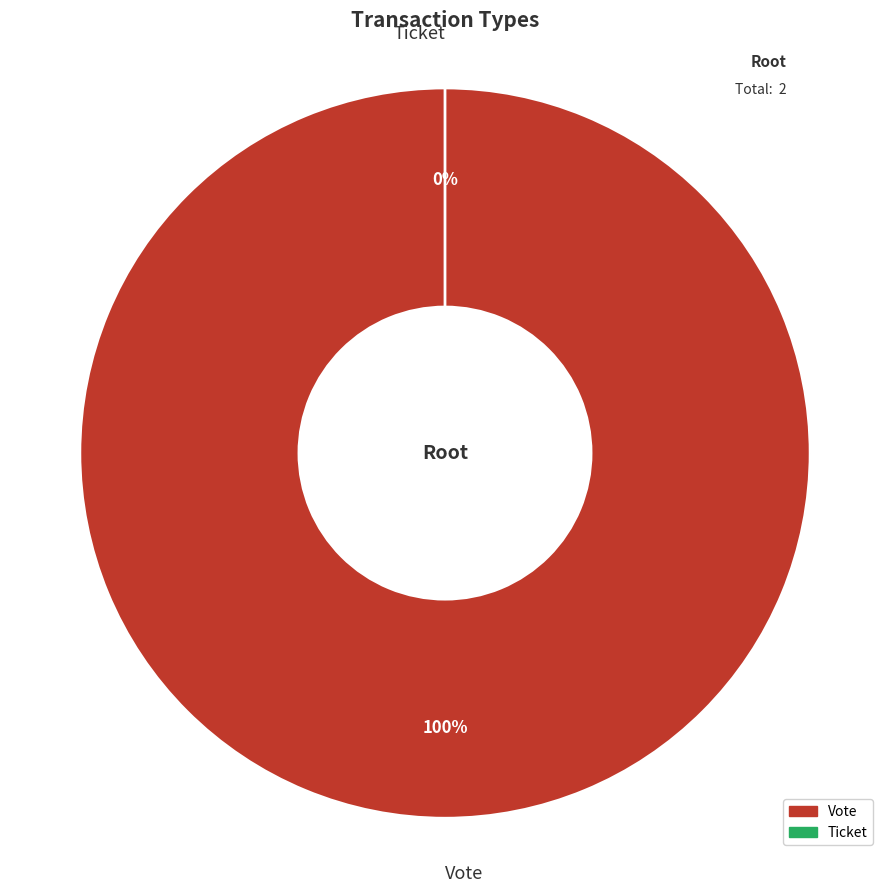

How many segments does this pie chart have?

2